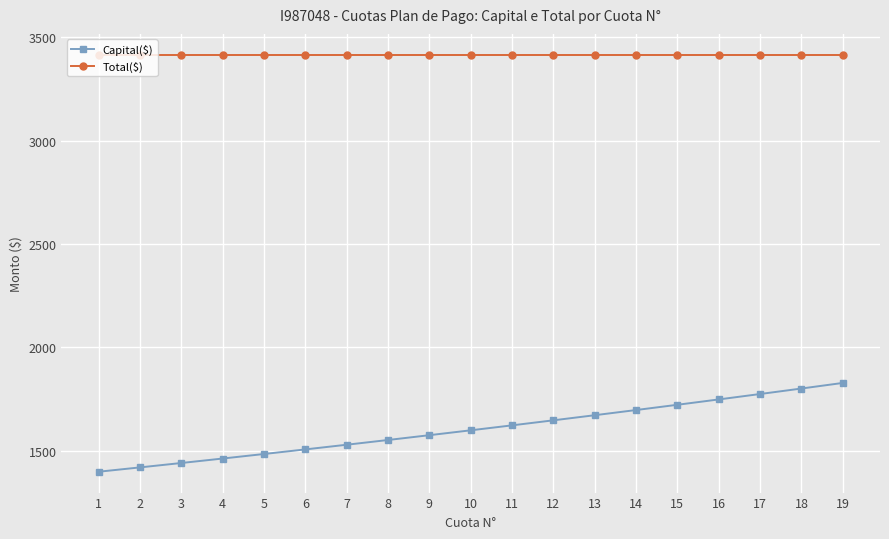

The Total($) series shows 3415.7 at 13. True or false?

True